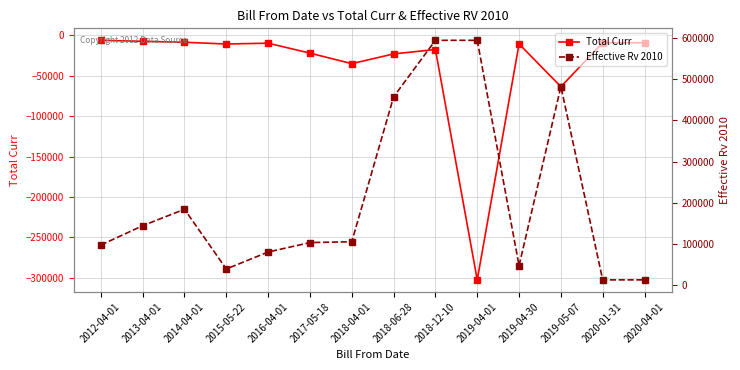

The Total Curr series shows -302400.0 at 2019-04-01. True or false?

True